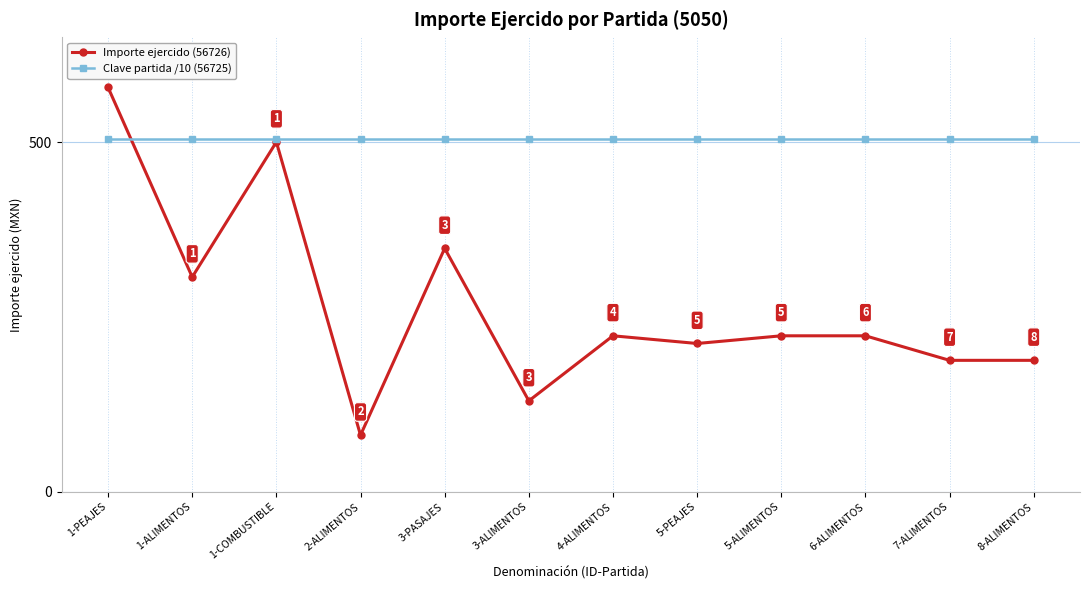

Which series changed the most between 2-ALIMENTOS and 4-ALIMENTOS?

Importe ejercido (56726)